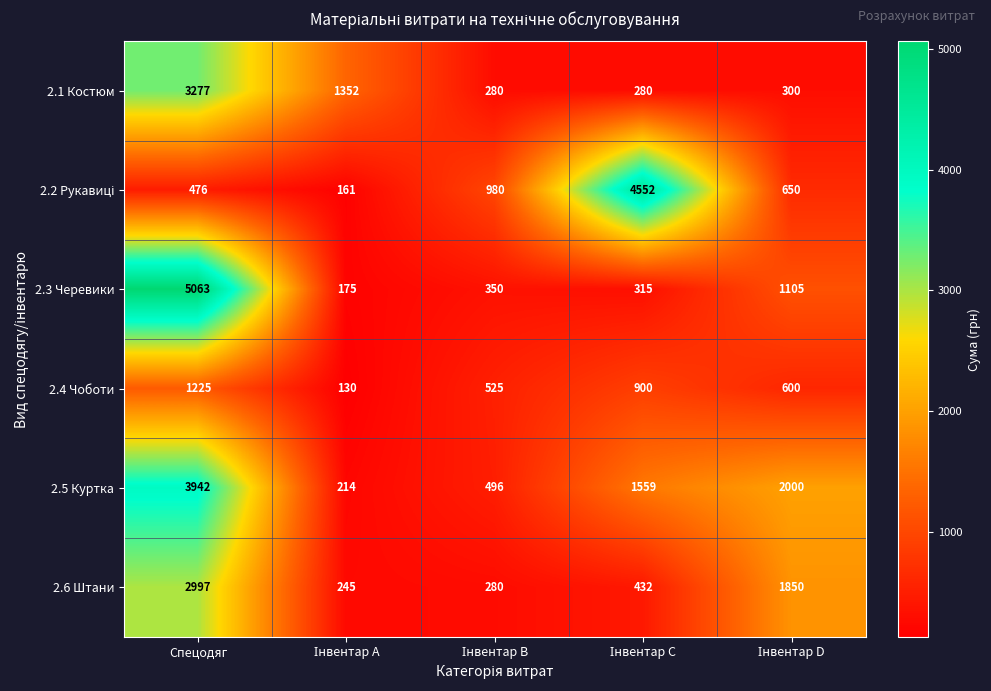

Where does the 2.1 Костюм series first go above 300?

Спецодяг